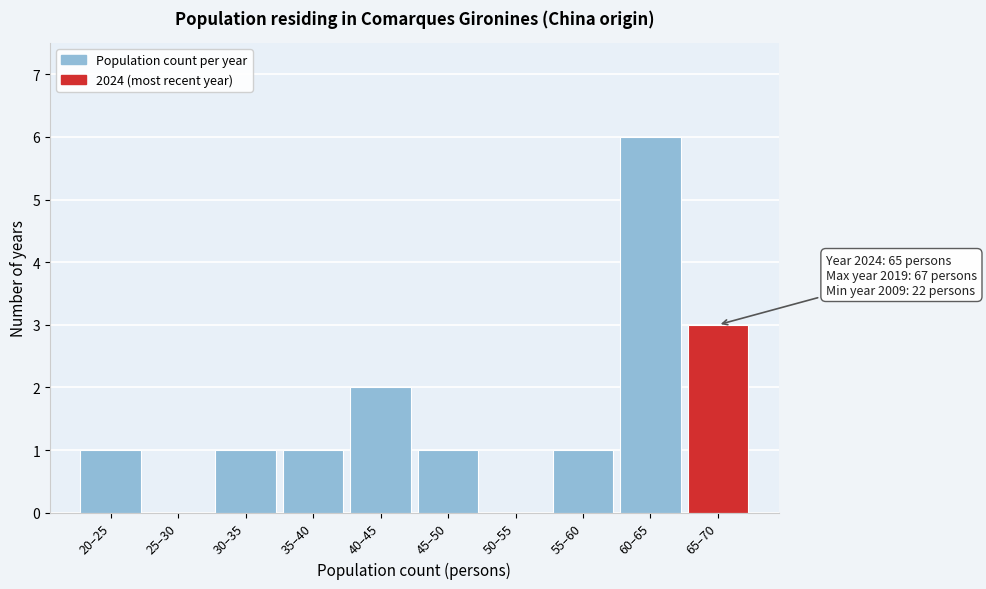

Reading left to right, what are all the values shown in this chart?

20–25=1	25–30=0	30–35=1	35–40=1	40–45=2	45–50=1	50–55=0	55–60=1	60–65=6	65–70=3